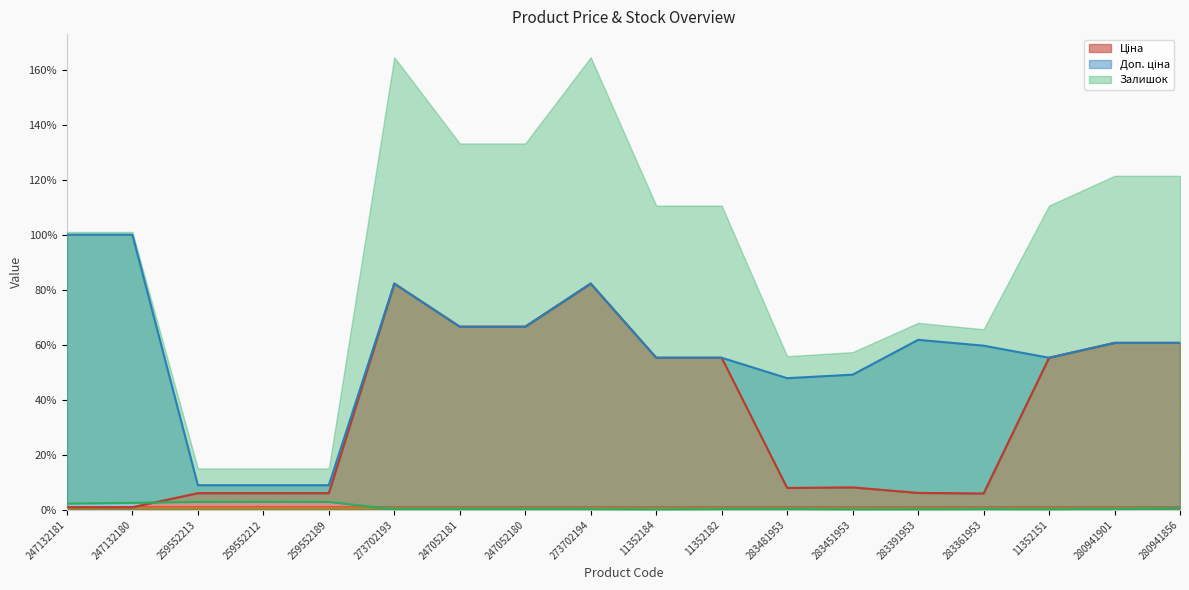

What is the average value of the Залишок series?

0.9